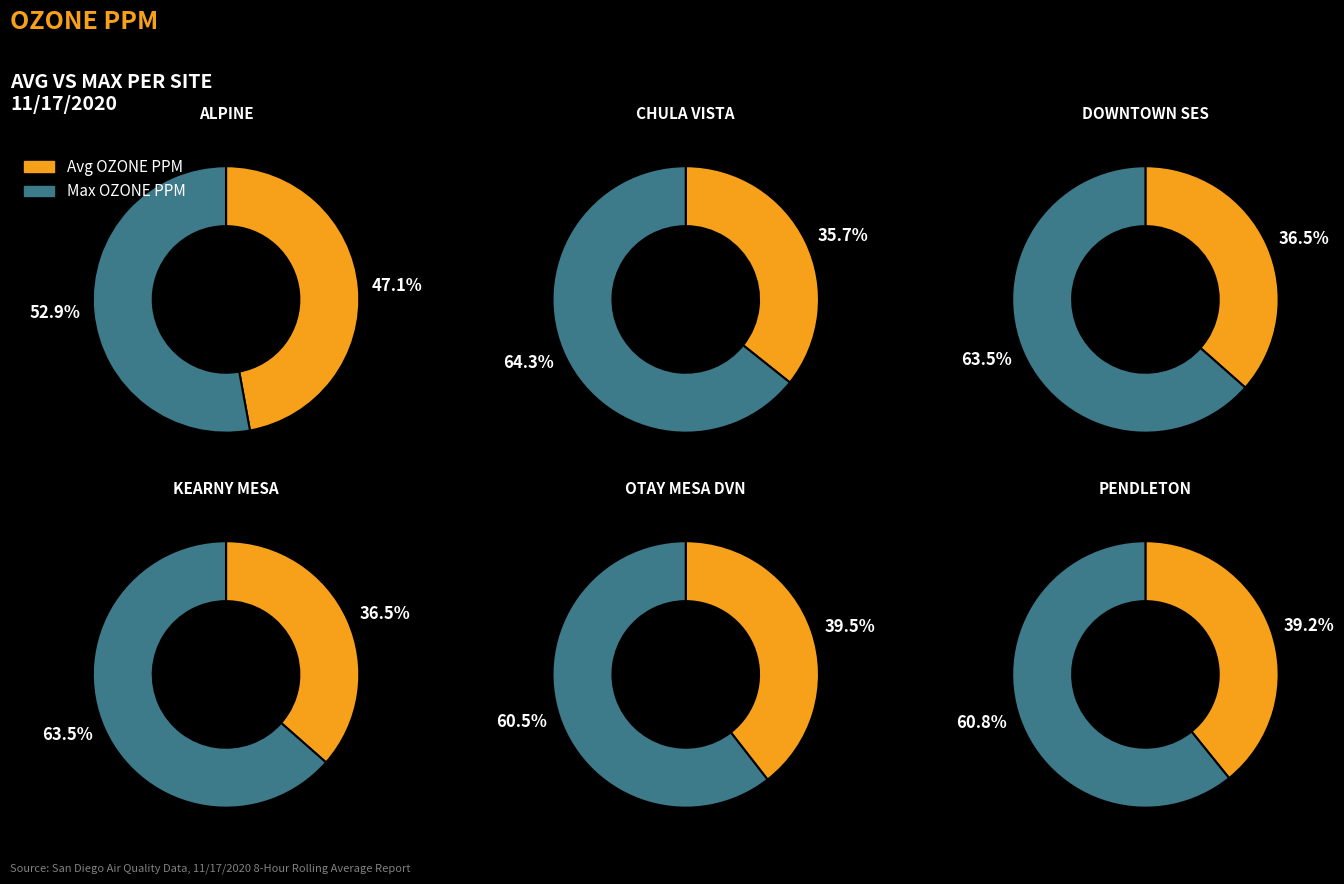

Rank the series by their average value, from lowest to highest.

avg_values, max_values